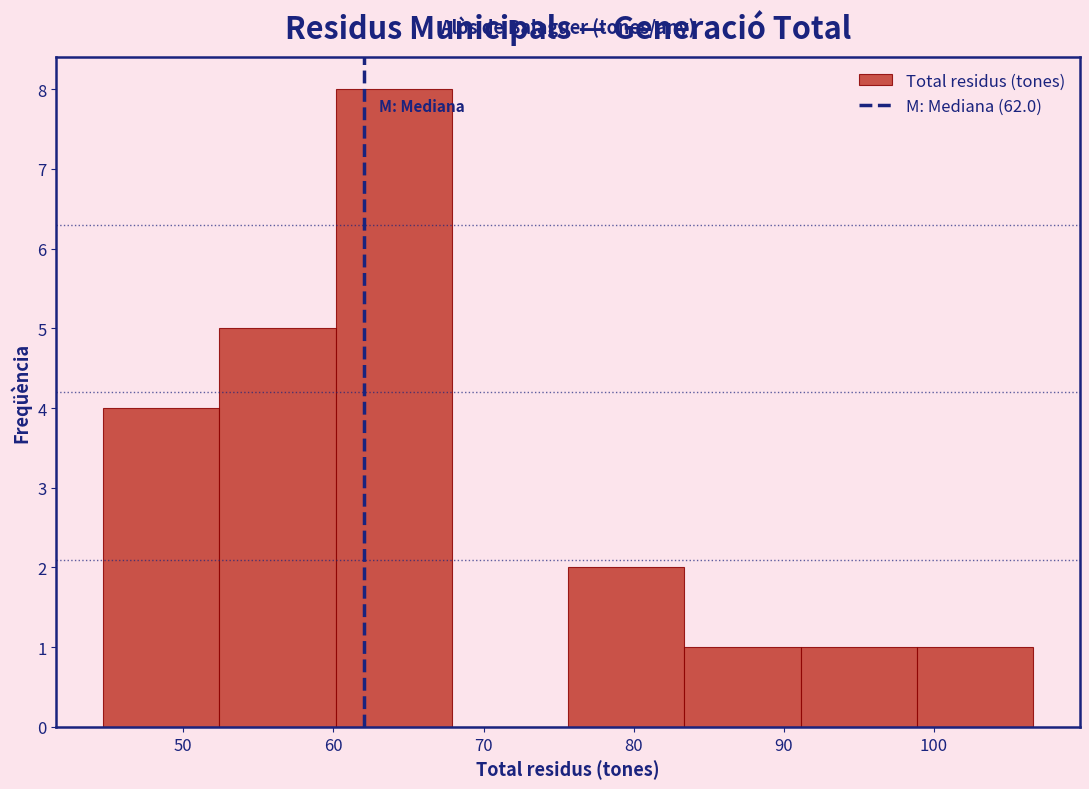

How tall is the bar that spans 99 to 107 on the x-axis? Neither the bar edges nor the heights are printed on the chart, so give them approximately, as read against the axes.

1